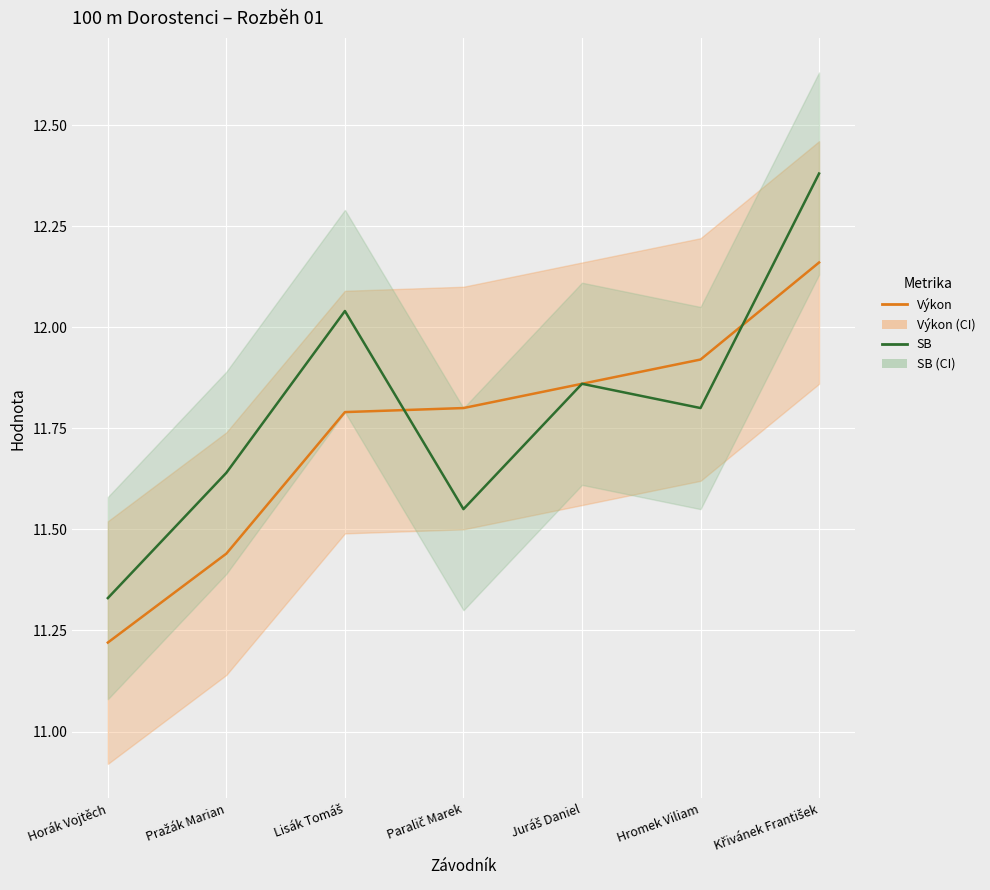

The value of Výkon (line) at Lisák Tomáš is 11.8. True or false?

True